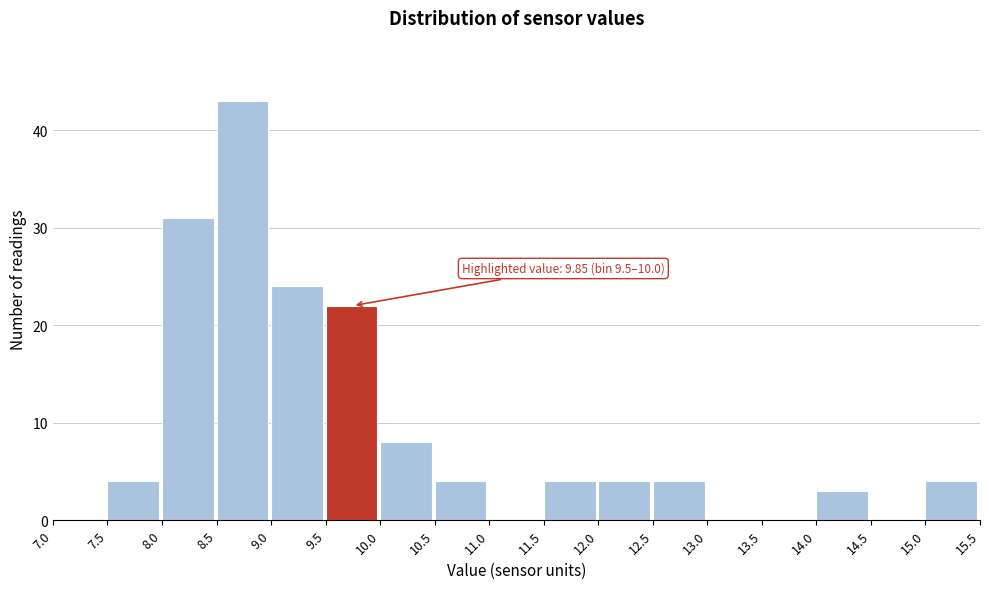

Over which range of the x-axis is the bar tallest?

8.5 to 9.0